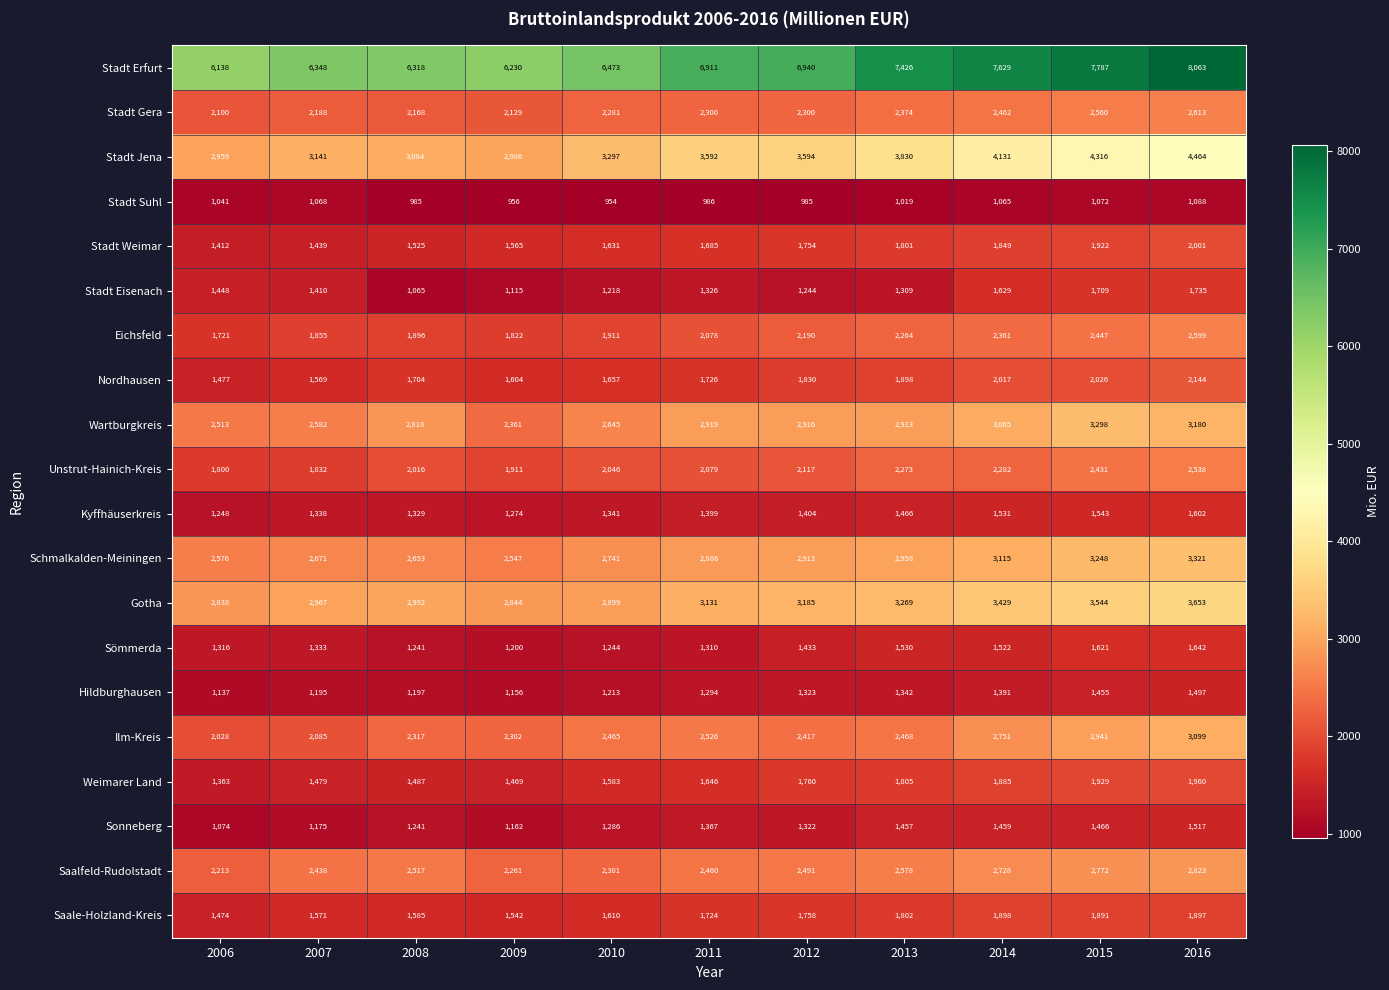

List the series in order of their peak value, lowest first.

Stadt Suhl, Hildburghausen, Sonneberg, Kyffhäuserkreis, Sömmerda, Stadt Eisenach, Saale-Holzland-Kreis, Weimarer Land, Stadt Weimar, Nordhausen, Unstrut-Hainich-Kreis, Eichsfeld, Stadt Gera, Saalfeld-Rudolstadt, Ilm-Kreis, Wartburgkreis, Schmalkalden-Meiningen, Gotha, Stadt Jena, Stadt Erfurt